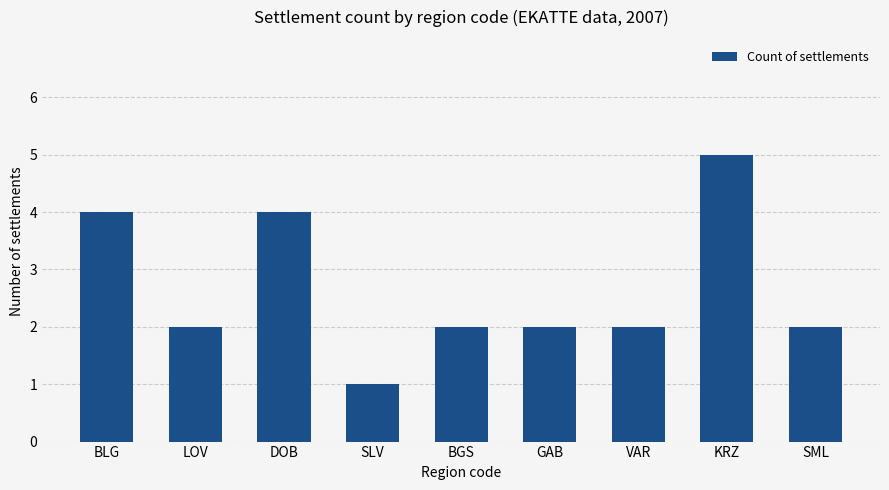

True or false: the data shows 2 at BGS.

True